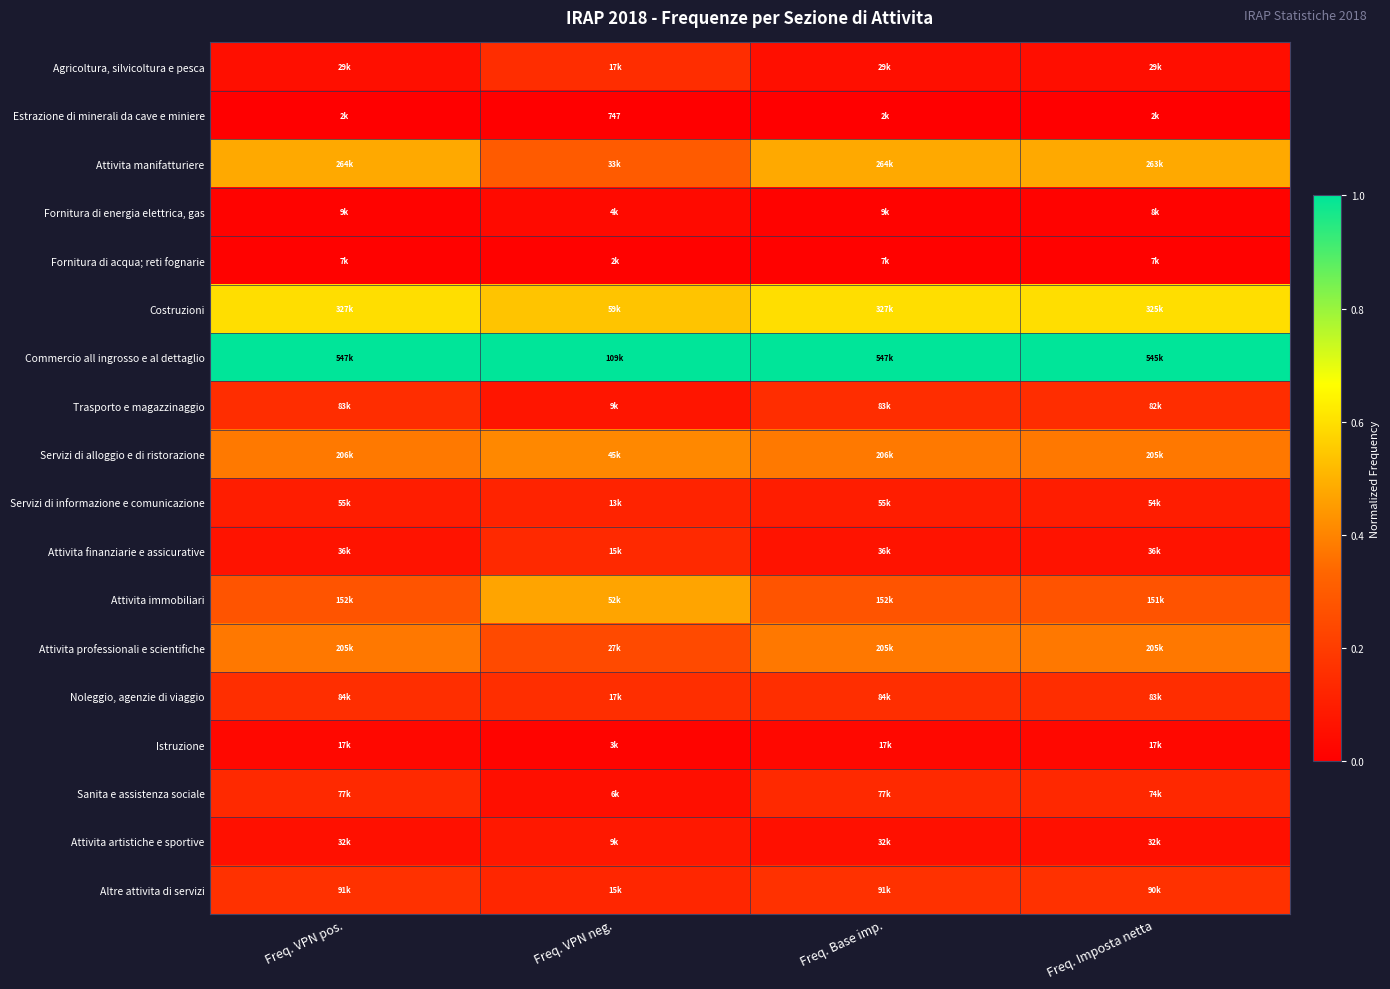

The value of Noleggio, agenzie di viaggio at Freq. Imposta netta is 0.0. True or false?

False